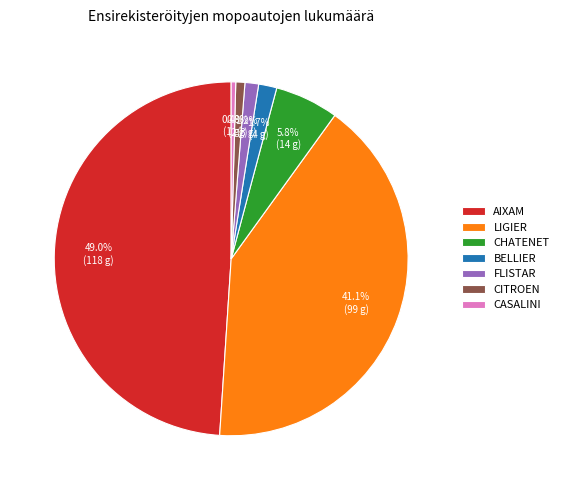

To the nearest percent, what percentage of the pie is LIGIER?

41%